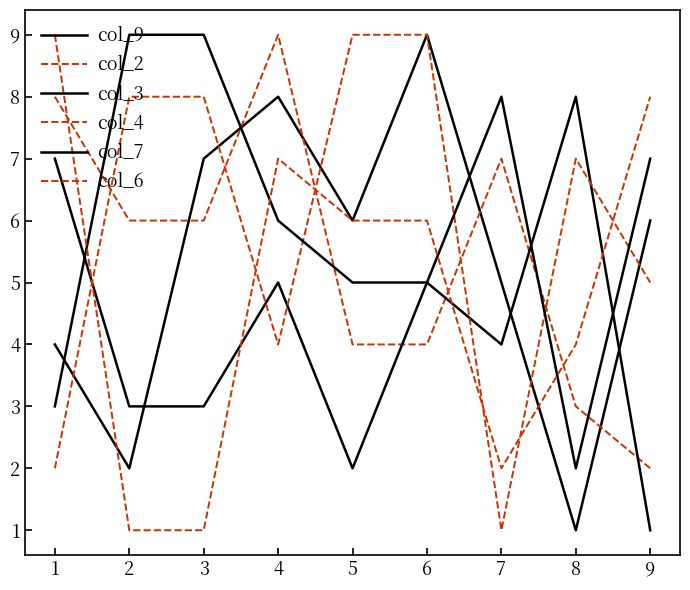

How many lines are shown in the chart?

6